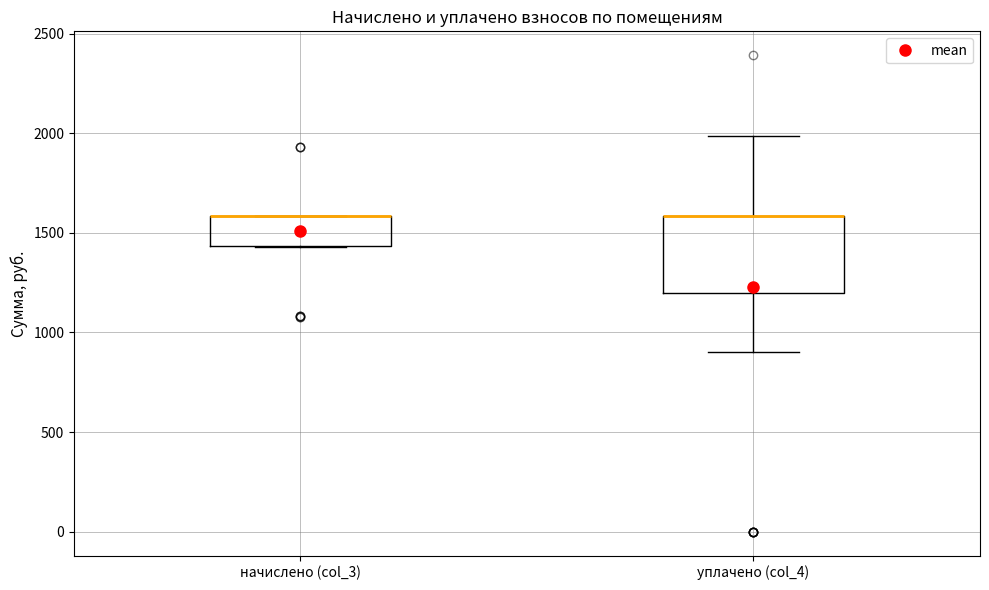

Reading left to right, transcribe this box plot: for each box, give where its median line is, the range the box spans, and where its two whiskers end, as read against the y-axis. The values are not printed on the chart, so give them approximately, as read against the axis.

начислено (col_3): median 1600 (drawn on the box's upper edge), box 1450 to 1600, whiskers 1450 to 1600
уплачено (col_4): median 1600 (drawn on the box's upper edge), box 1200 to 1600, whiskers 900 to 2000